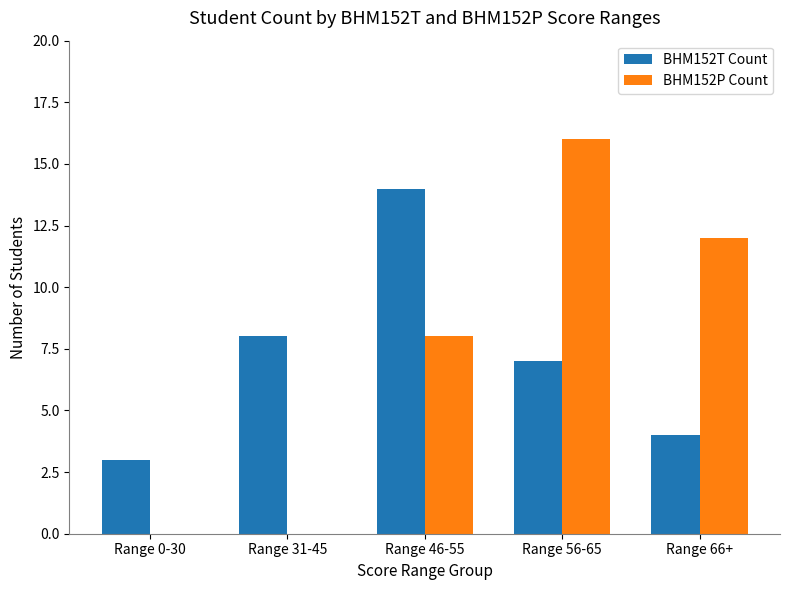

At which label does BHM152T Count reach its peak?

Range 46-55